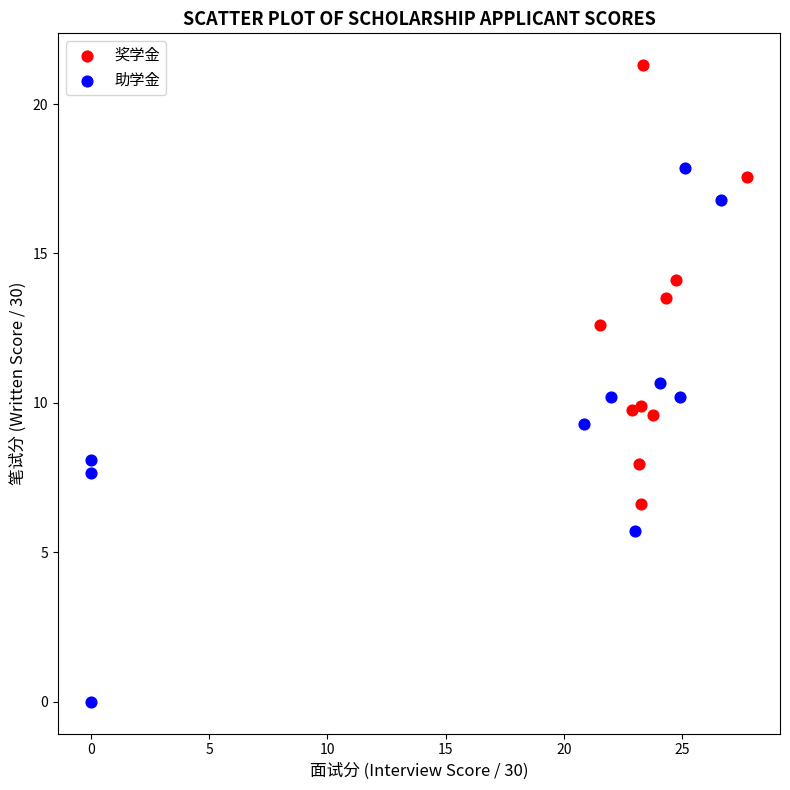

Which series contains the highest Y value?

奖学金